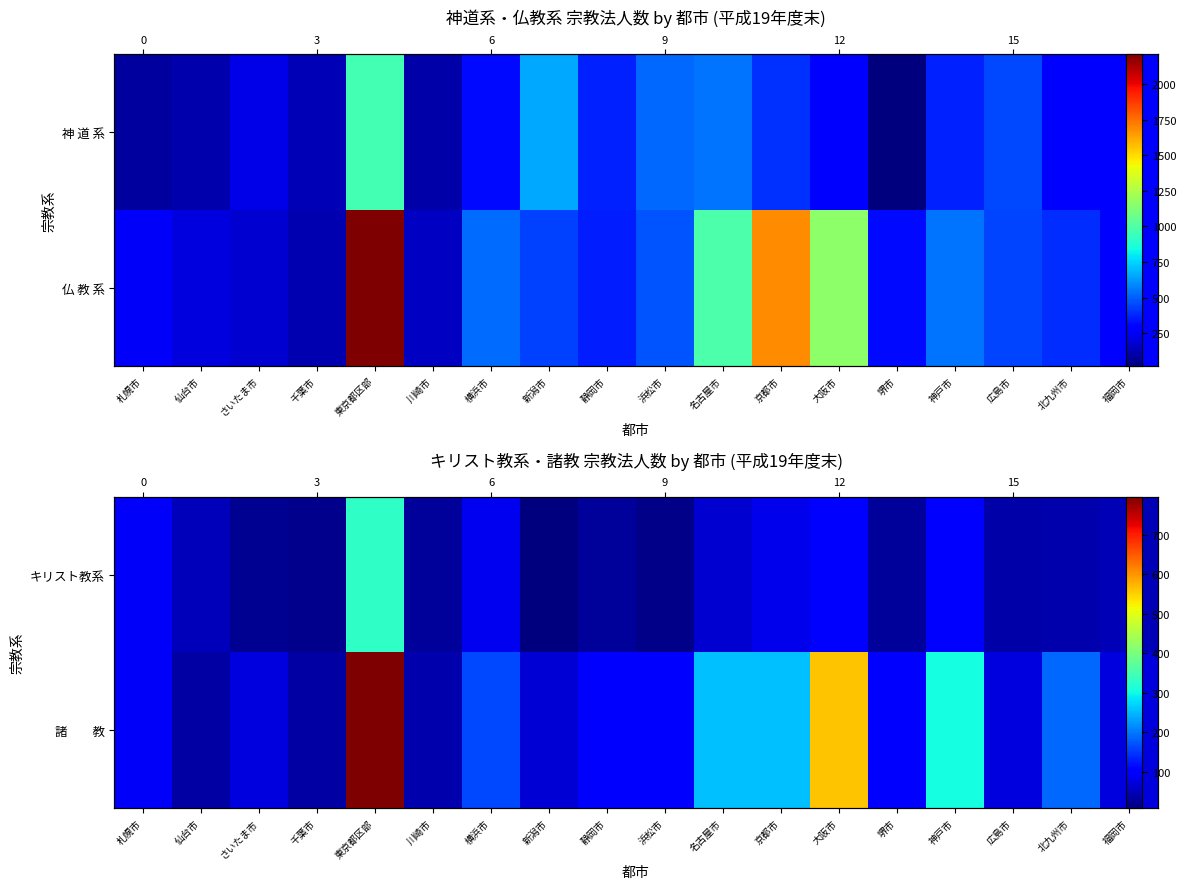

How many values in the 諸 教 series are below 105?

9